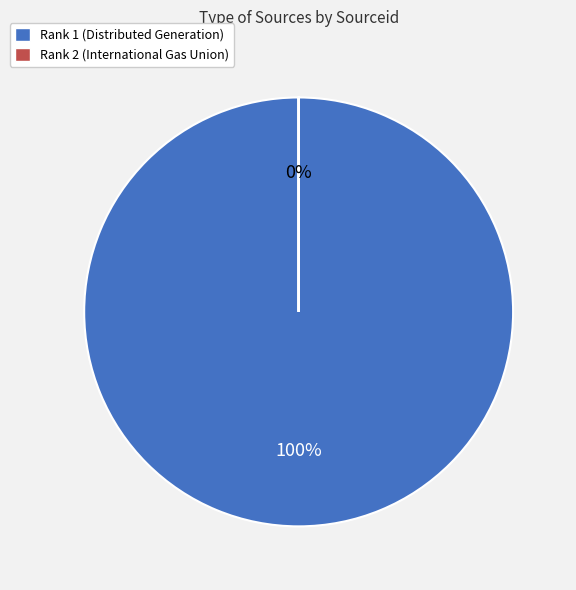

Which slice is the largest?

Rank 1 (Distributed Generation)